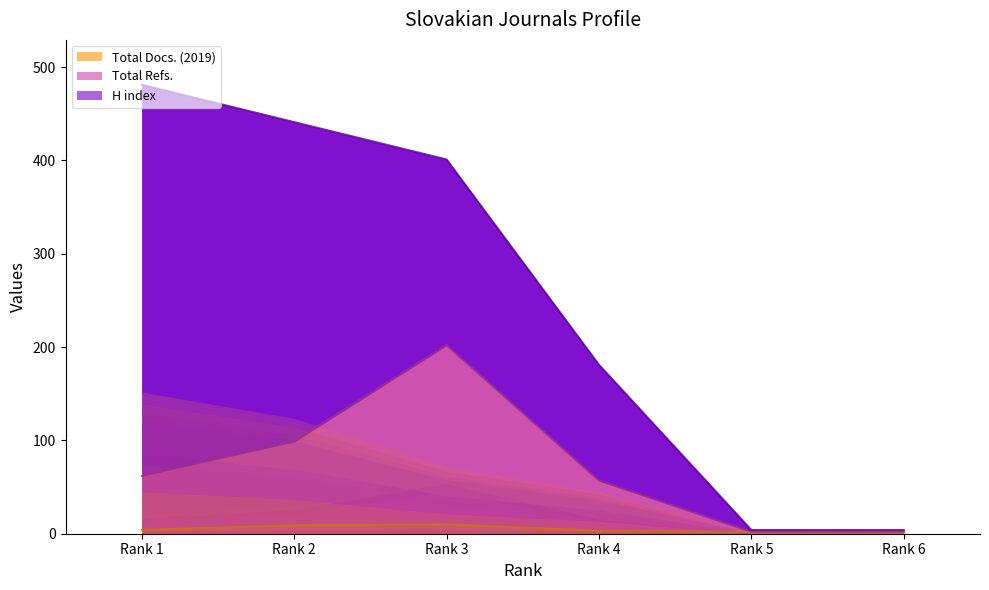

At which category is the sum across all series the highest?

Rank 3